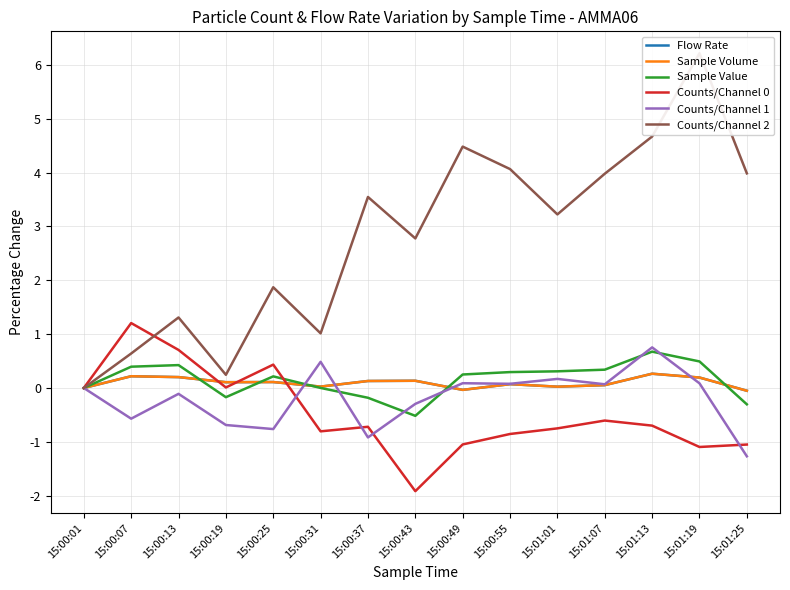

What is the label of the 4th point from the right?

15:01:07